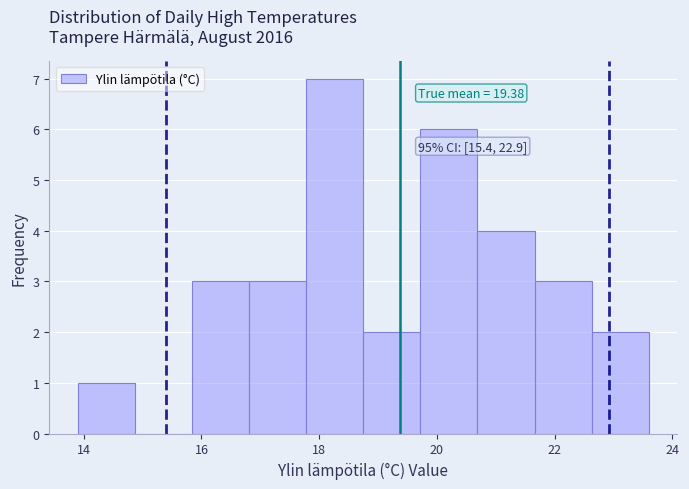

Over which range of the x-axis is the bar tallest?

17.8 to 18.8